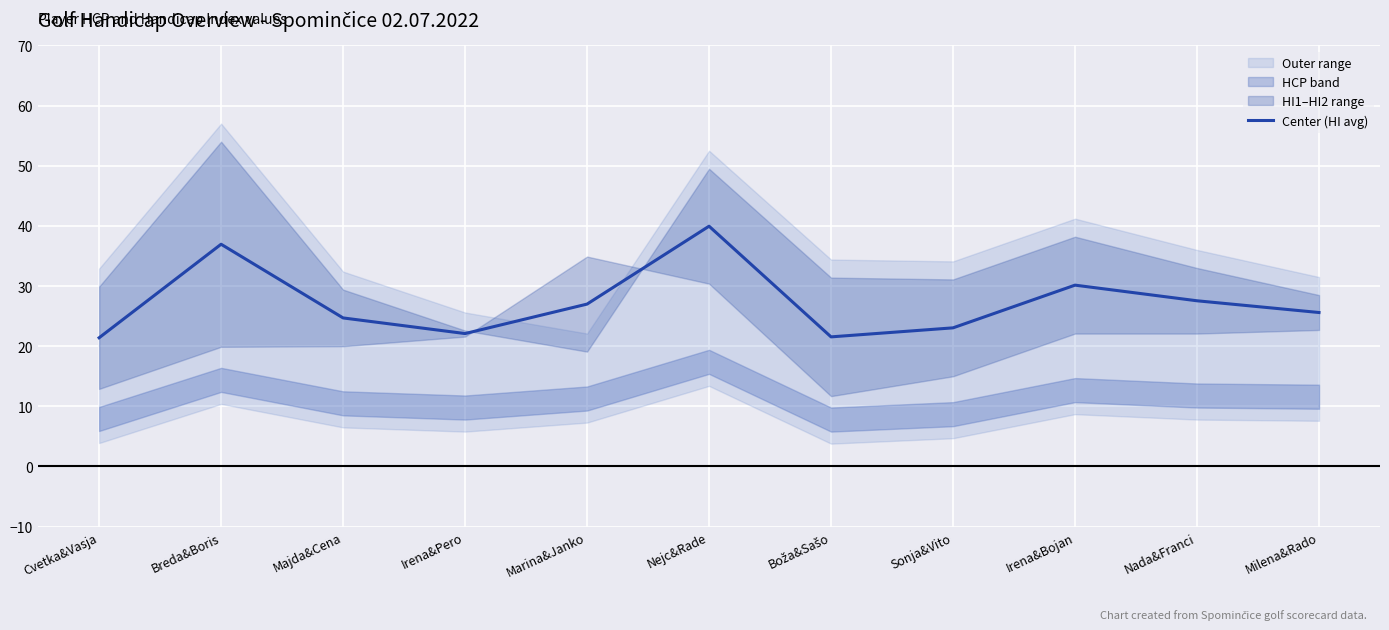

What is the label of the 3rd point from the right?

Irena&Bojan